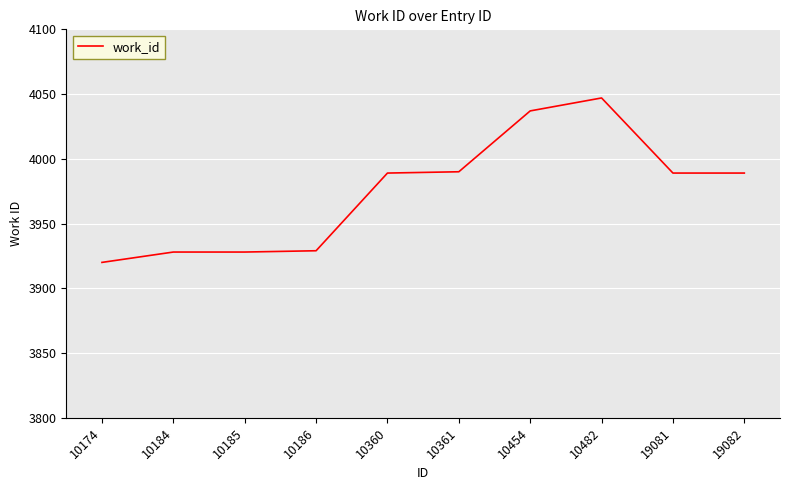

Between 10454 and 10174, which is larger?

10454